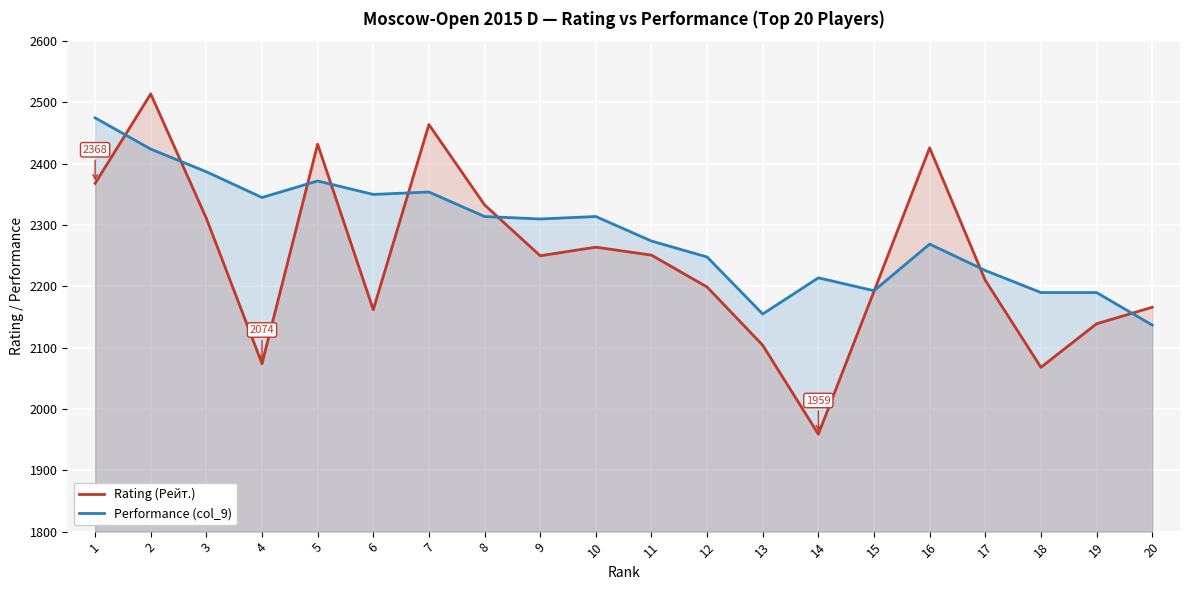

The value of Performance (col_9) at 7 is 2354. True or false?

True